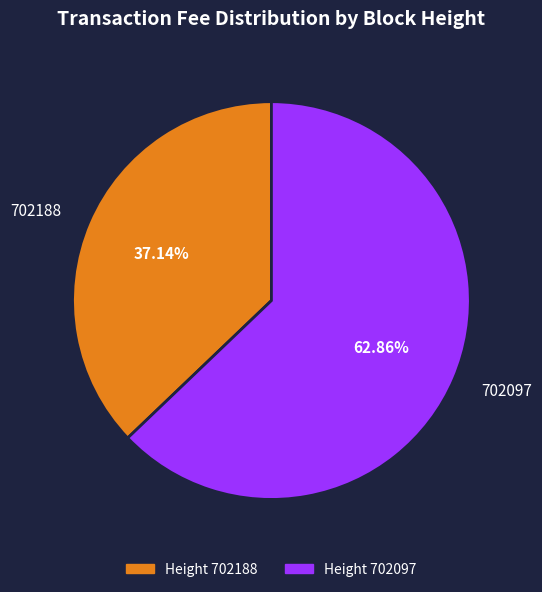

To the nearest percent, what percentage of the pie is 702188?

37%